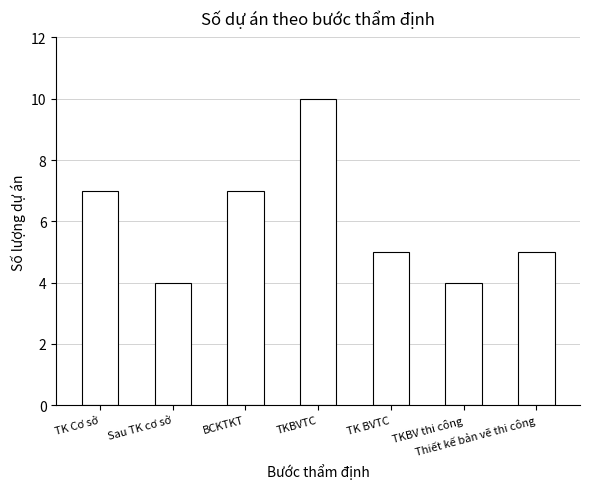

True or false: the data shows 10 at TKBVTC.

True